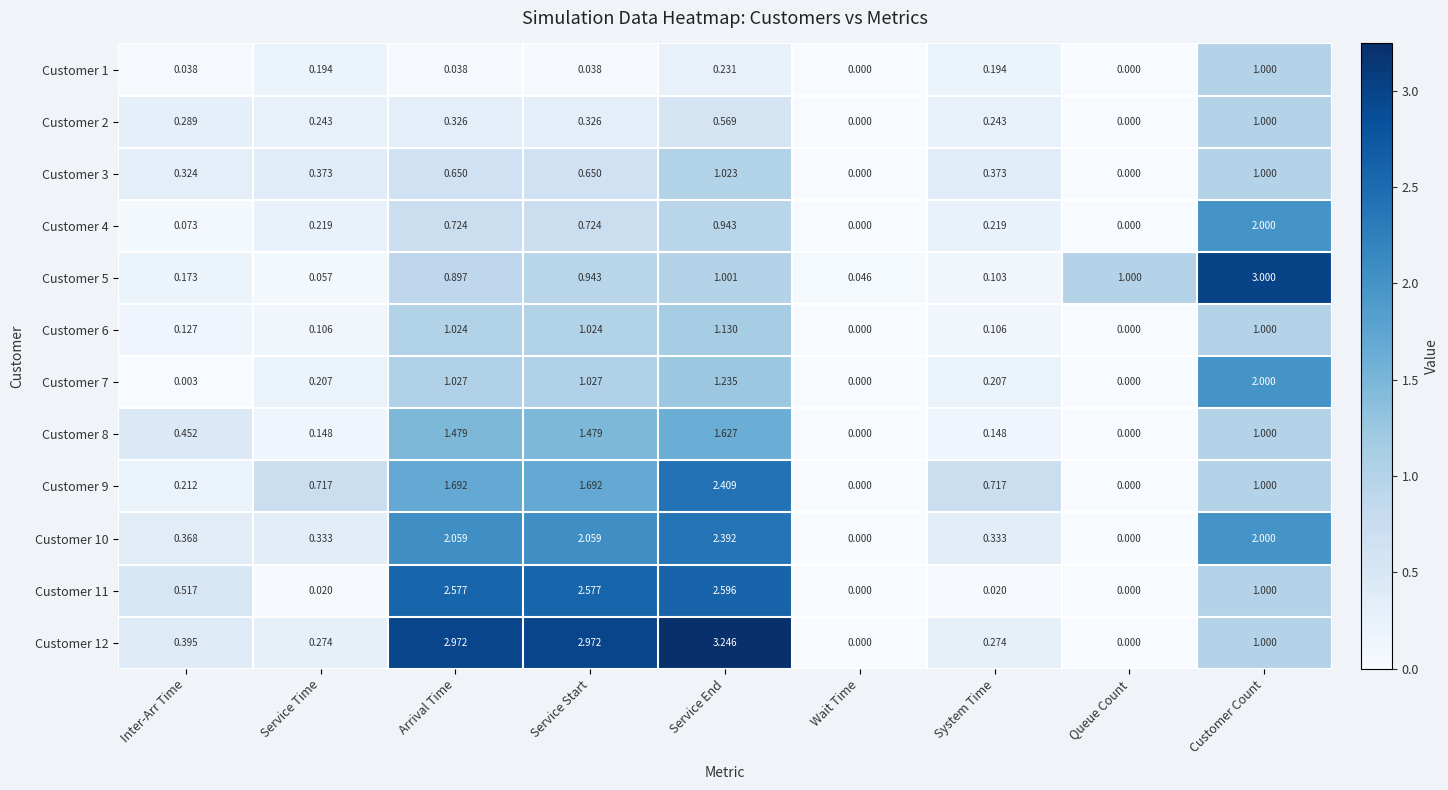

At which label is Customer 10 closest to 1?

Inter-Arr Time